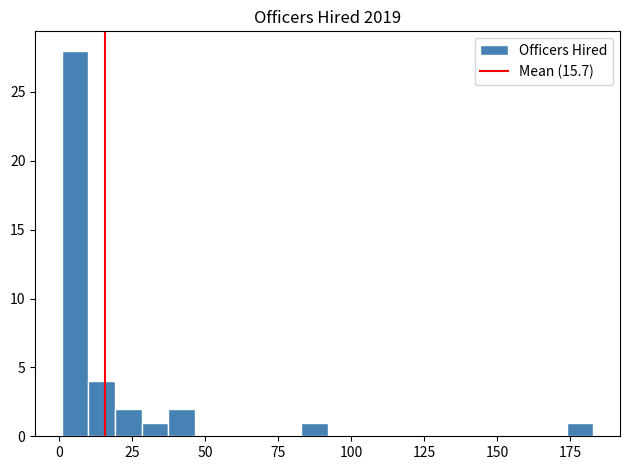

Around what value on the x-axis is the tallest bar? Give the approximate position of its centre, as read against the axis.

5